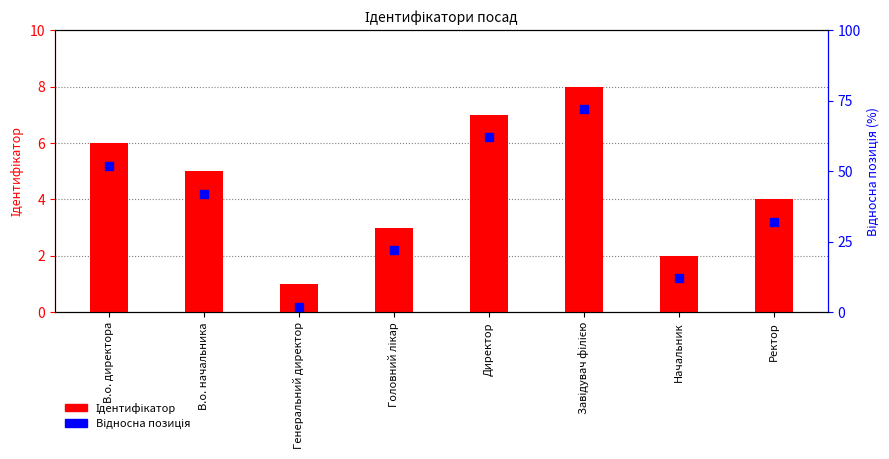

What is the total value across all series at Завідувач філією?

15.2